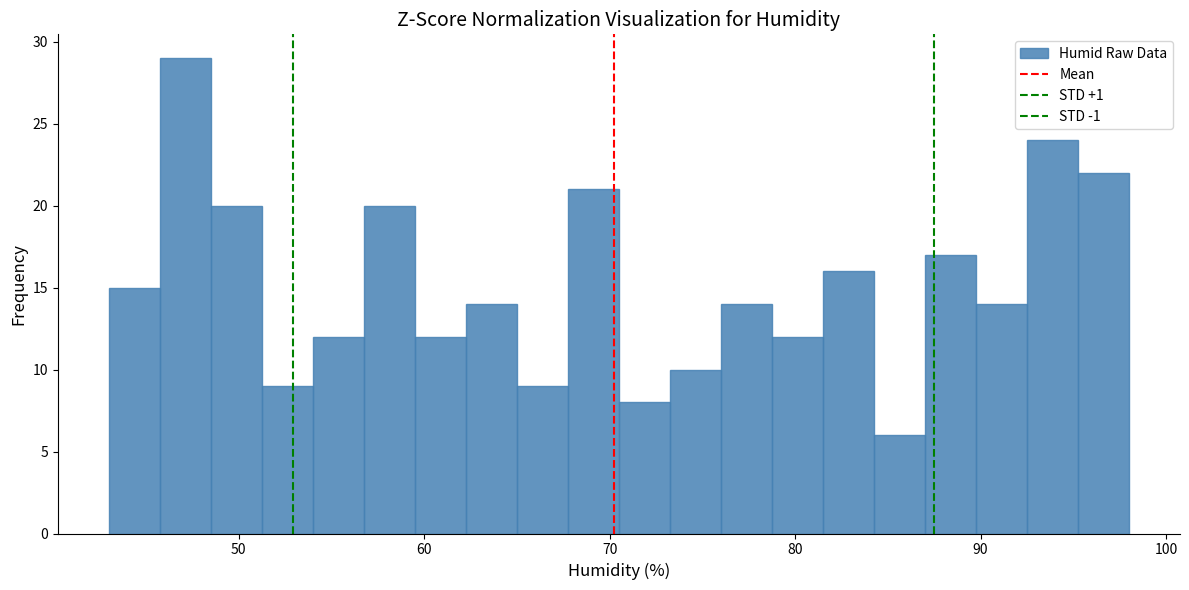

Around what value on the x-axis is the tallest bar? Give the approximate position of its centre, as read against the axis.

47